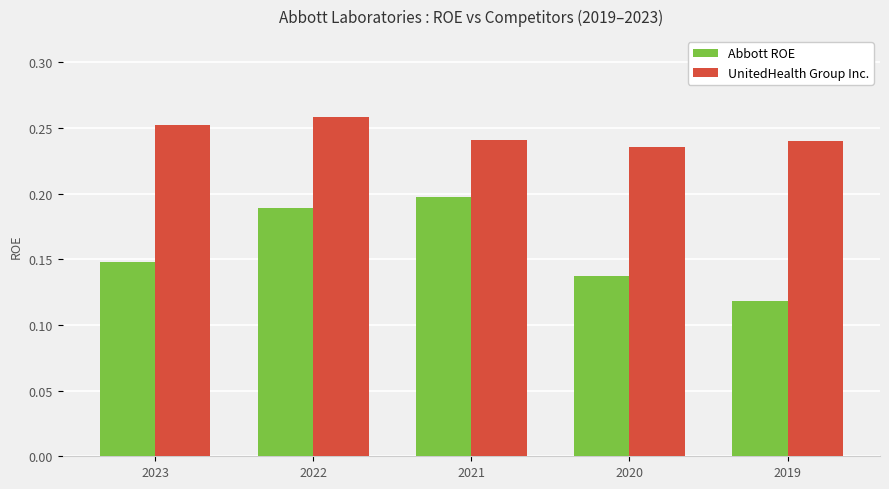

List the series in order of their peak value, highest first.

UnitedHealth Group Inc., Abbott ROE